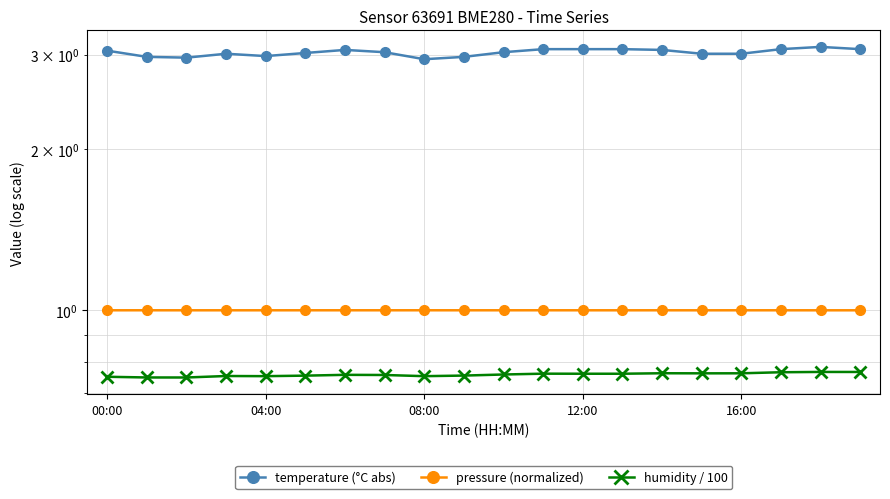

Does the chart have visible grid lines?

Yes